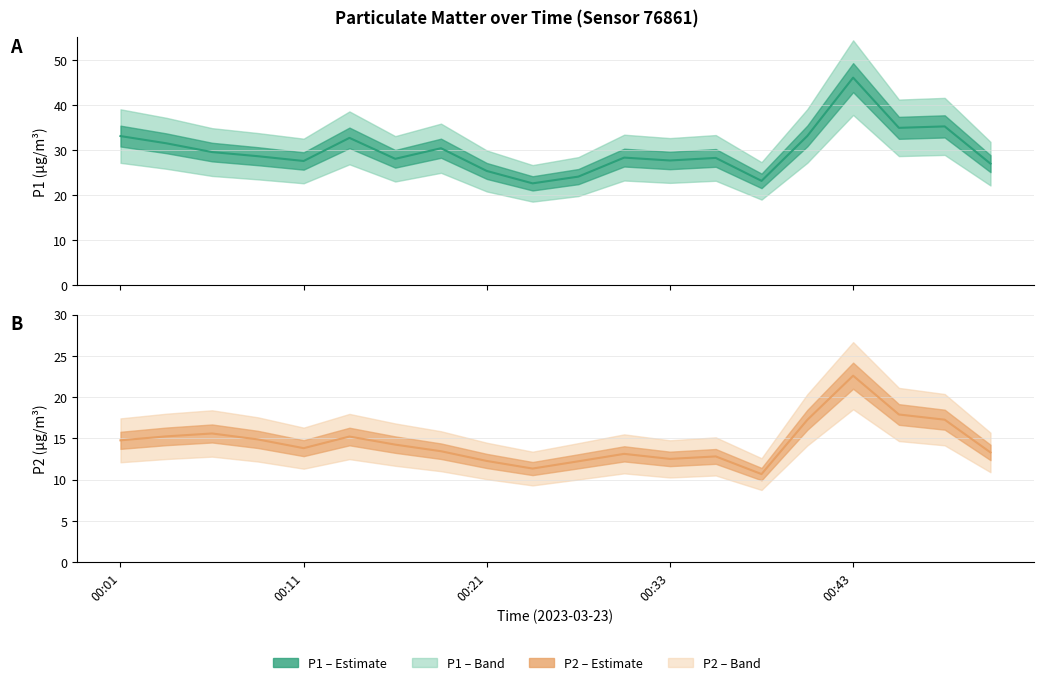

True or false: P1 and P2 cross at least once.

False